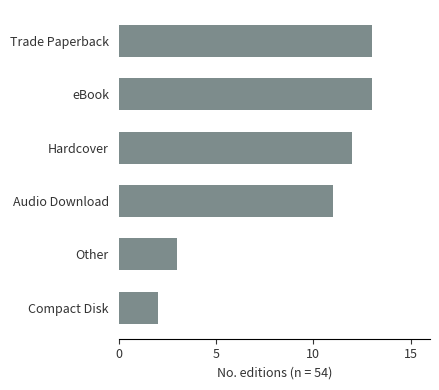

True or false: the data shows 19 at Audio Download.

False